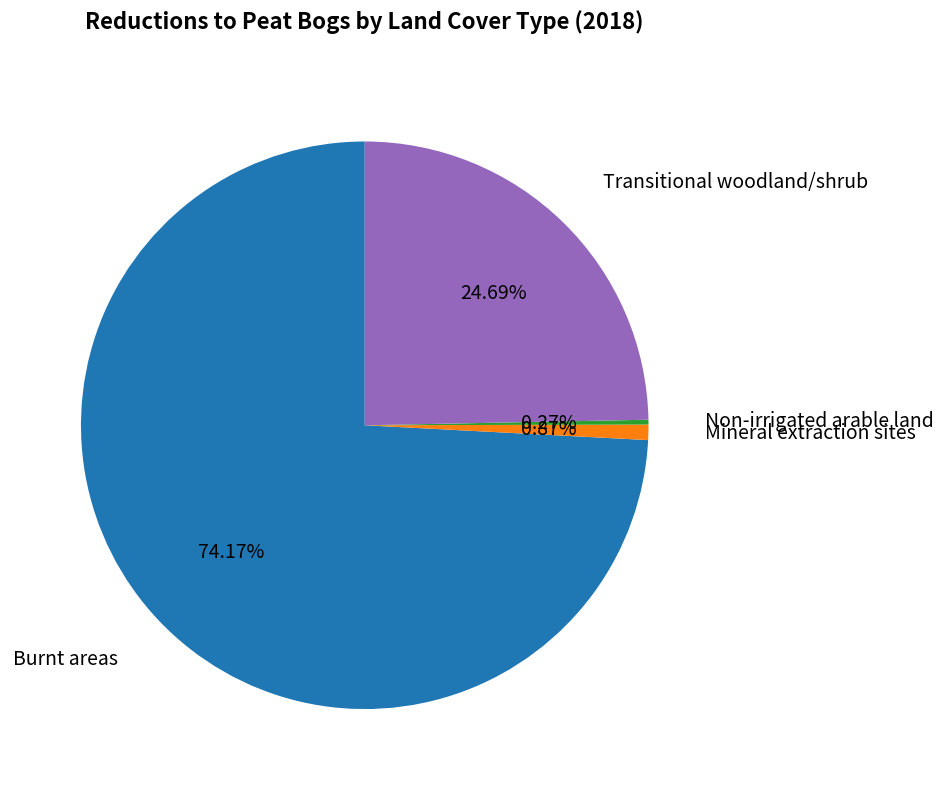

Does any single category account for the majority?

Yes